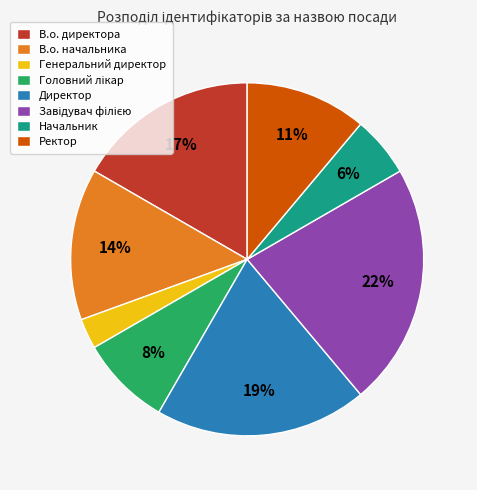

Is the sum of Генеральний директор and В.о. начальника greater than half?

No